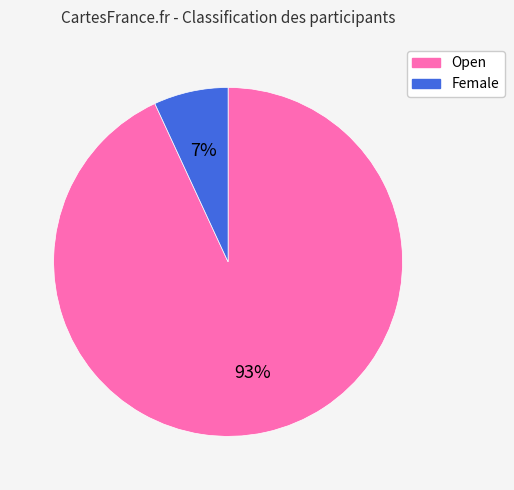

Do Female and Open together represent more than half of the pie?

Yes